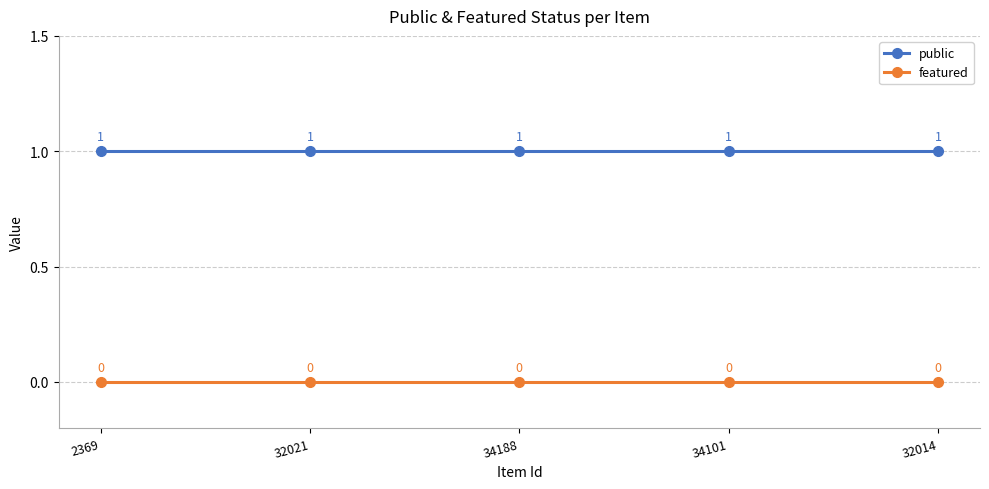

What is the maximum value for public?

1